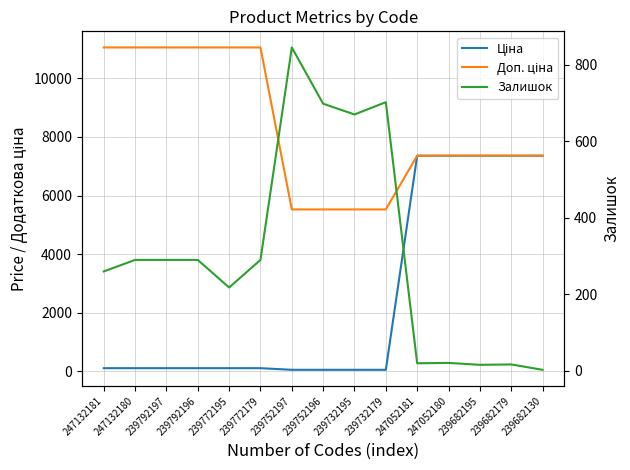

Where does the Залишок series first go above 290?

239752197